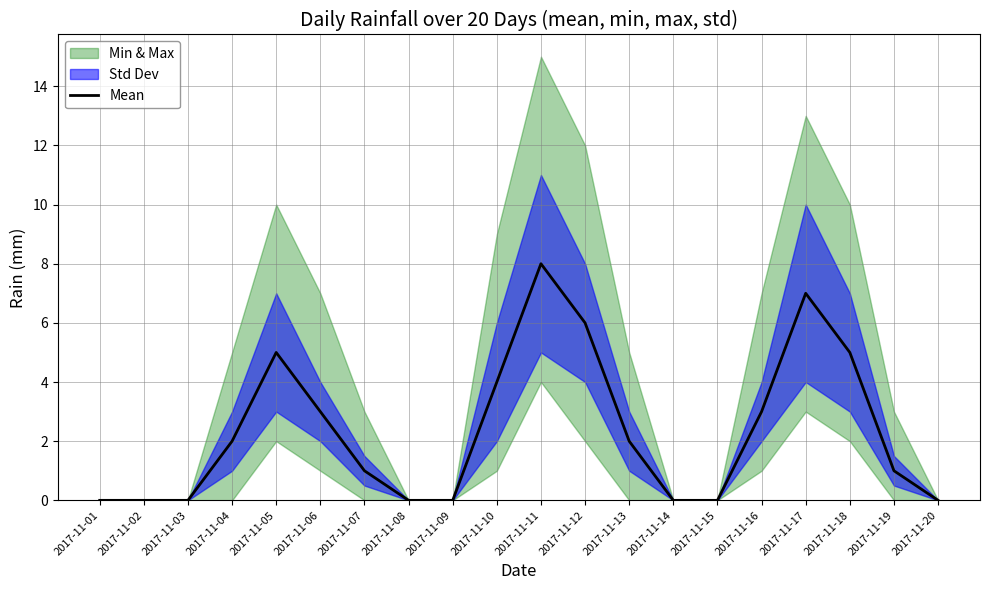

Which category has the highest value across all series?

2017-11-11